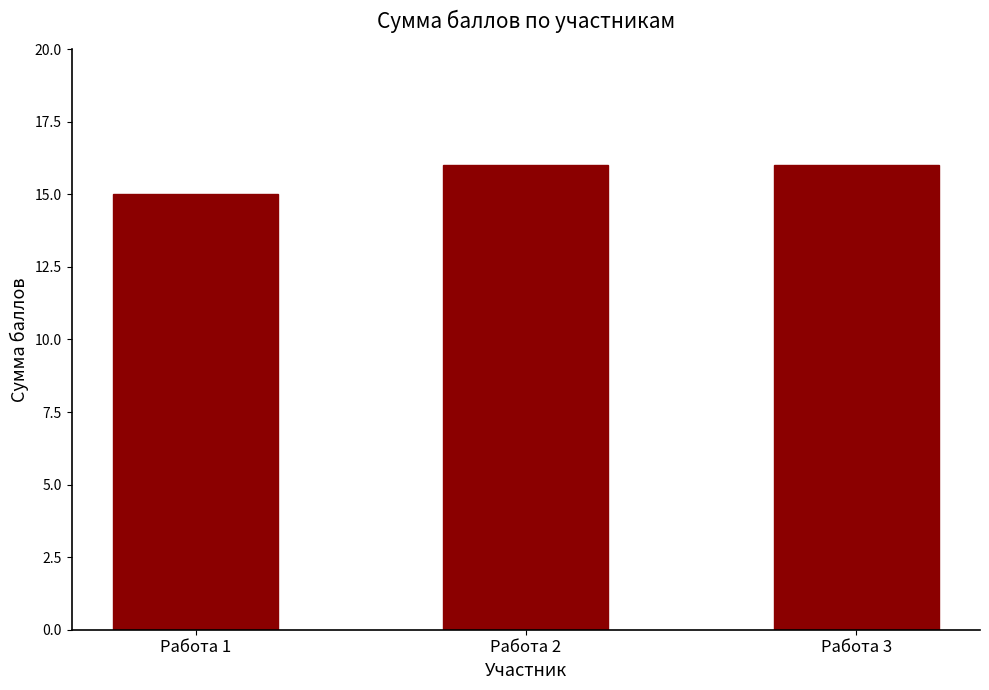

How many data points are less than 16?

1